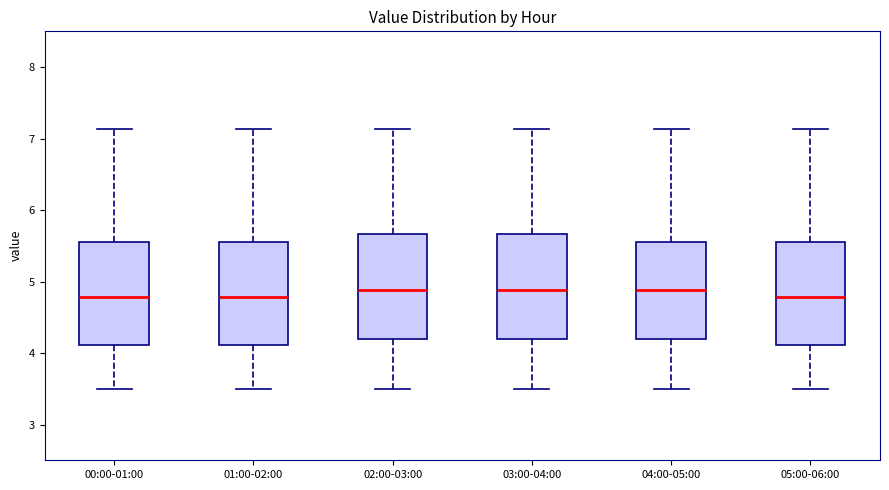

Reading left to right, read every box against the y-axis: the position of its median line, the range the box covers, and the ends of its whiskers. The values are not printed on the chart, so give them approximately, as read against the axis.

00:00-01:00: median 4.8, box 4.1 to 5.6, whiskers 3.5 to 7.1
01:00-02:00: median 4.8, box 4.1 to 5.6, whiskers 3.5 to 7.1
02:00-03:00: median 4.9, box 4.2 to 5.7, whiskers 3.5 to 7.1
03:00-04:00: median 4.9, box 4.2 to 5.7, whiskers 3.5 to 7.1
04:00-05:00: median 4.9, box 4.2 to 5.6, whiskers 3.5 to 7.1
05:00-06:00: median 4.8, box 4.1 to 5.6, whiskers 3.5 to 7.1